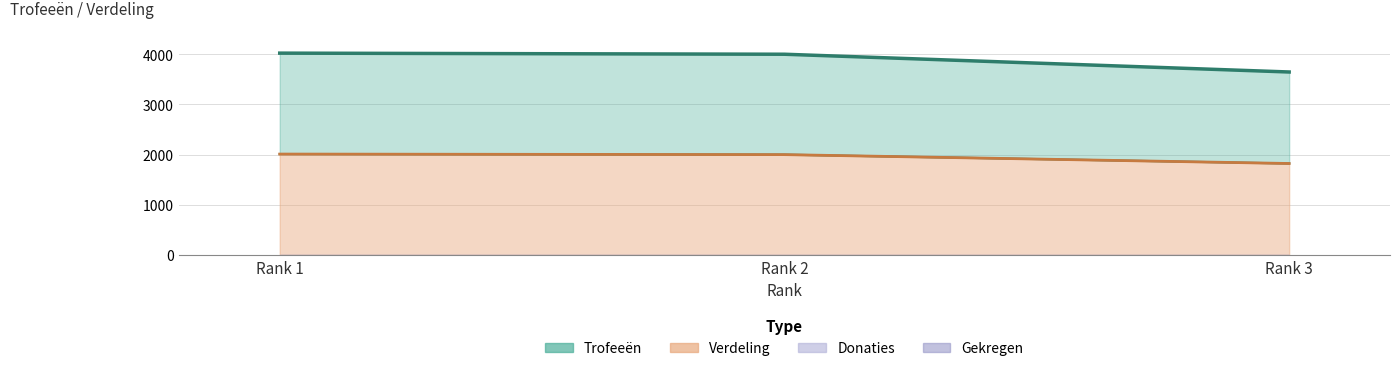

The value of Trofeeën at Rank 1 is 6450. True or false?

False